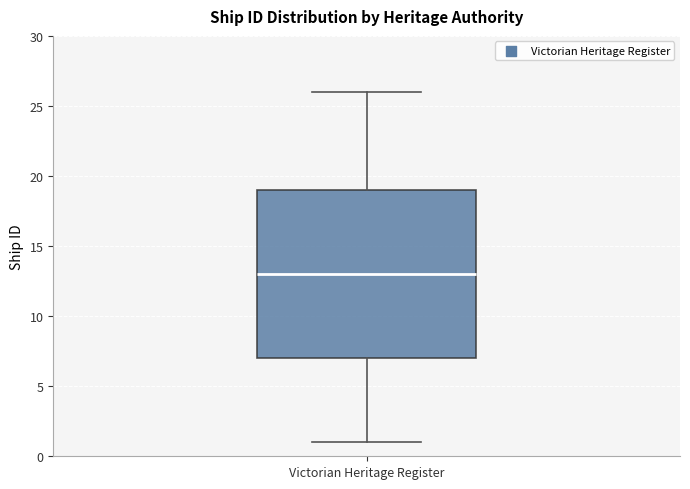

Where does the median line of the box for Victorian Heritage Register sit on the y-axis? The values are not printed on the chart, so give them approximately, as read against the axis.

13